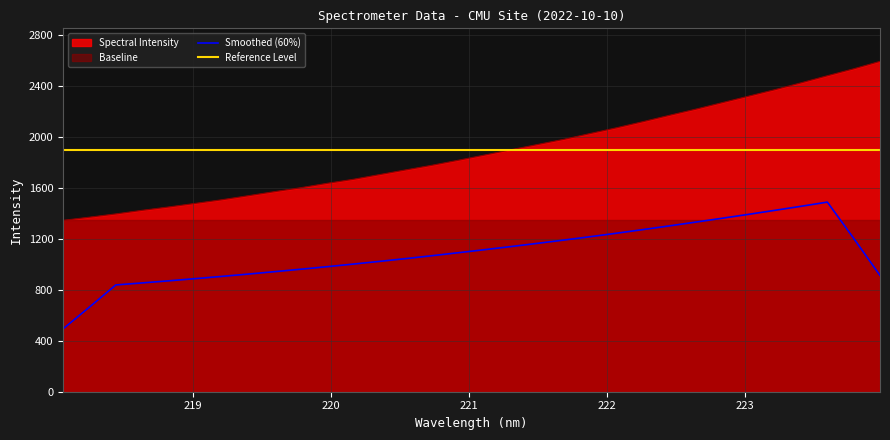

Does the chart display data point markers on the line(s)?

No